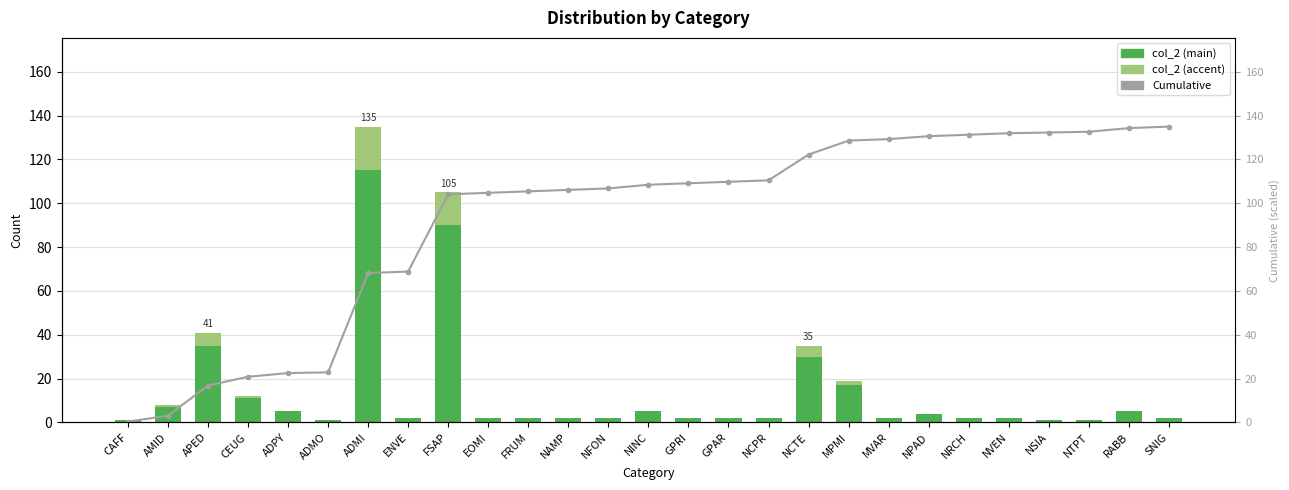

What is the difference between the maximum and minimum values in the col_2 (accent) series?

20.0